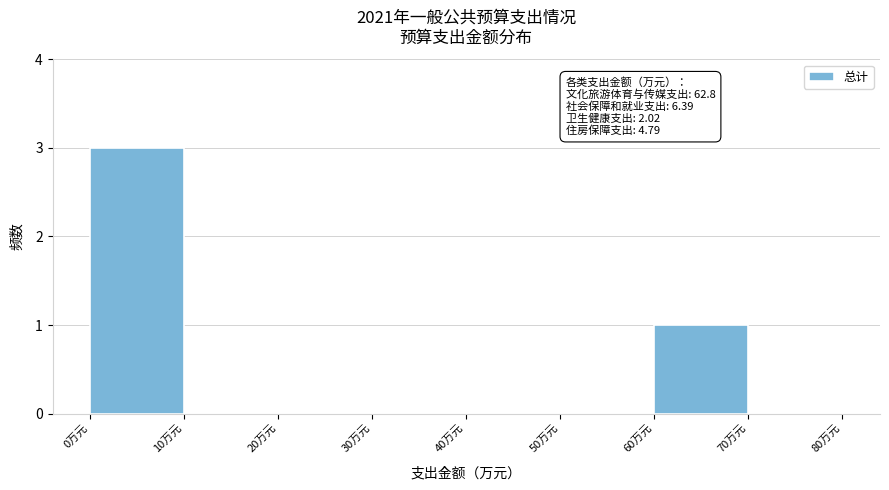

Which range on the x-axis has the tallest bar?

0 to 10